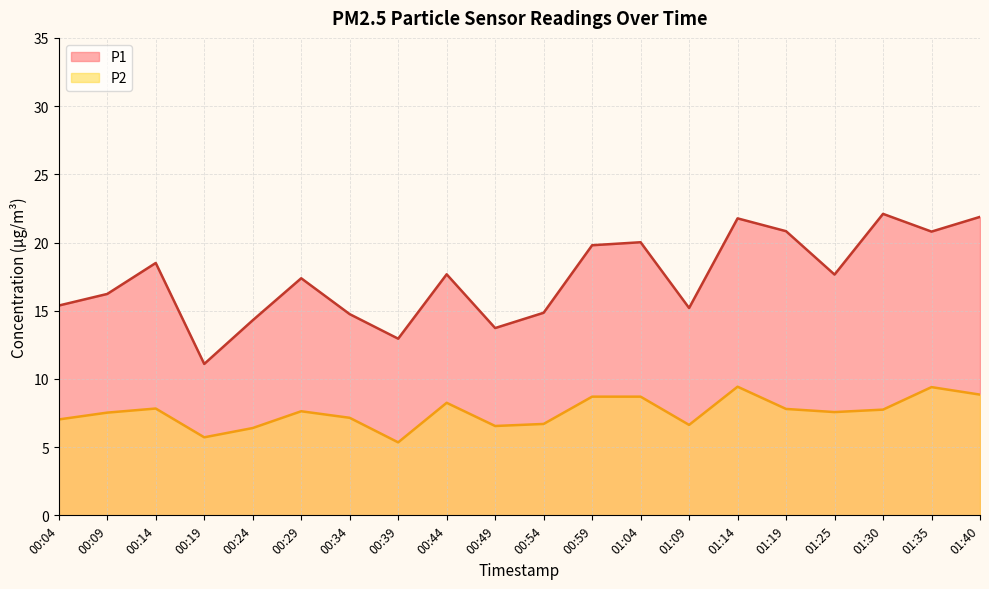

List the labels in order of P1 value, smallest first.

00:19, 00:39, 00:49, 00:24, 00:34, 00:54, 01:09, 00:04, 00:09, 00:29, 01:25, 00:44, 00:14, 00:59, 01:04, 01:35, 01:19, 01:14, 01:40, 01:30